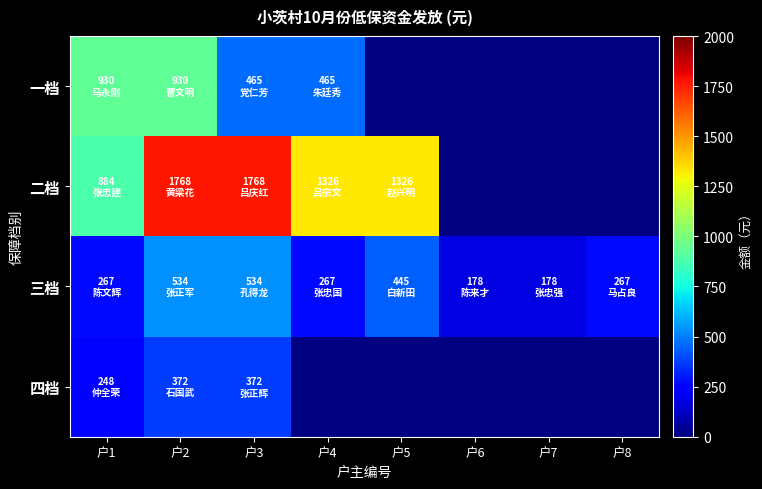

True or false: 三档 has a value of 416.7 at 户4.

False